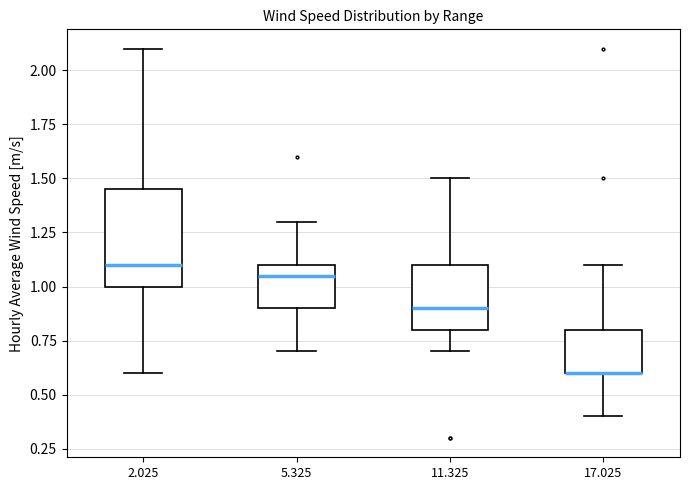

Reading left to right, read every box against the y-axis: the position of its median line, the range the box covers, and the ends of its whiskers. The values are not printed on the chart, so give them approximately, as read against the axis.

2.025: median 1.10, box 1.00 to 1.45, whiskers 0.60 to 2.10
5.325: median 1.05, box 0.90 to 1.10, whiskers 0.70 to 1.30
11.325: median 0.90, box 0.80 to 1.10, whiskers 0.70 to 1.50
17.025: median 0.60 (drawn on the box's lower edge), box 0.60 to 0.80, whiskers 0.40 to 1.10